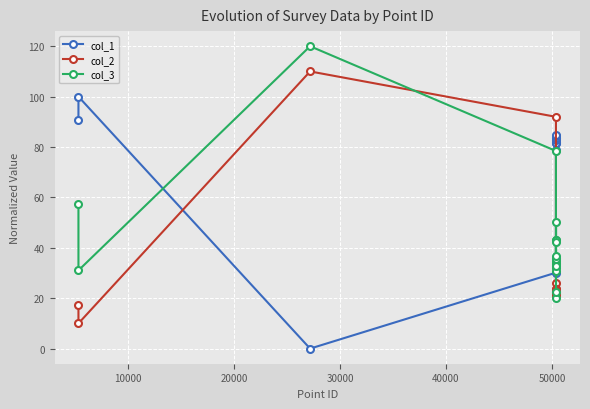

At how many categories does at least one series exceed 7?

20